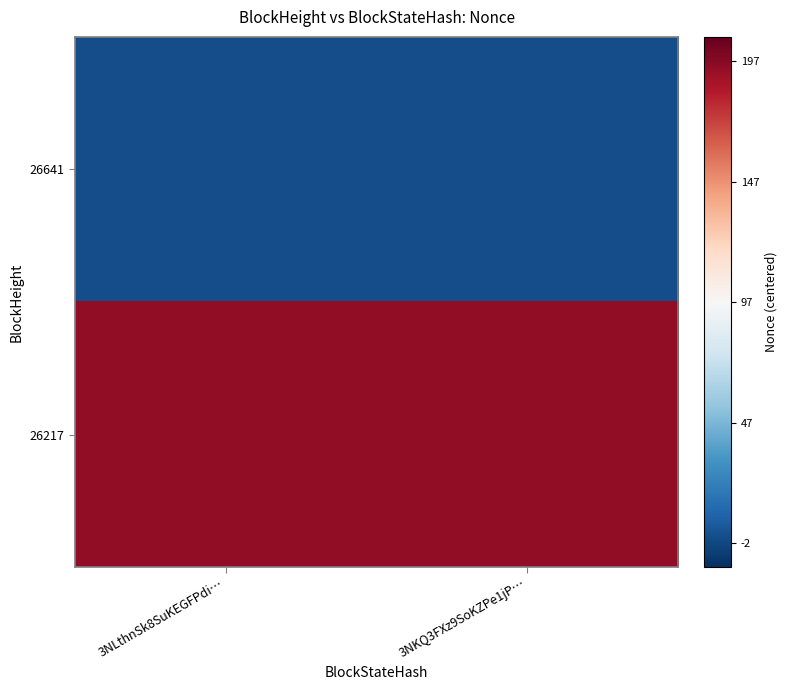

Rank the series by their maximum value, from highest to lowest.

26217, 26641